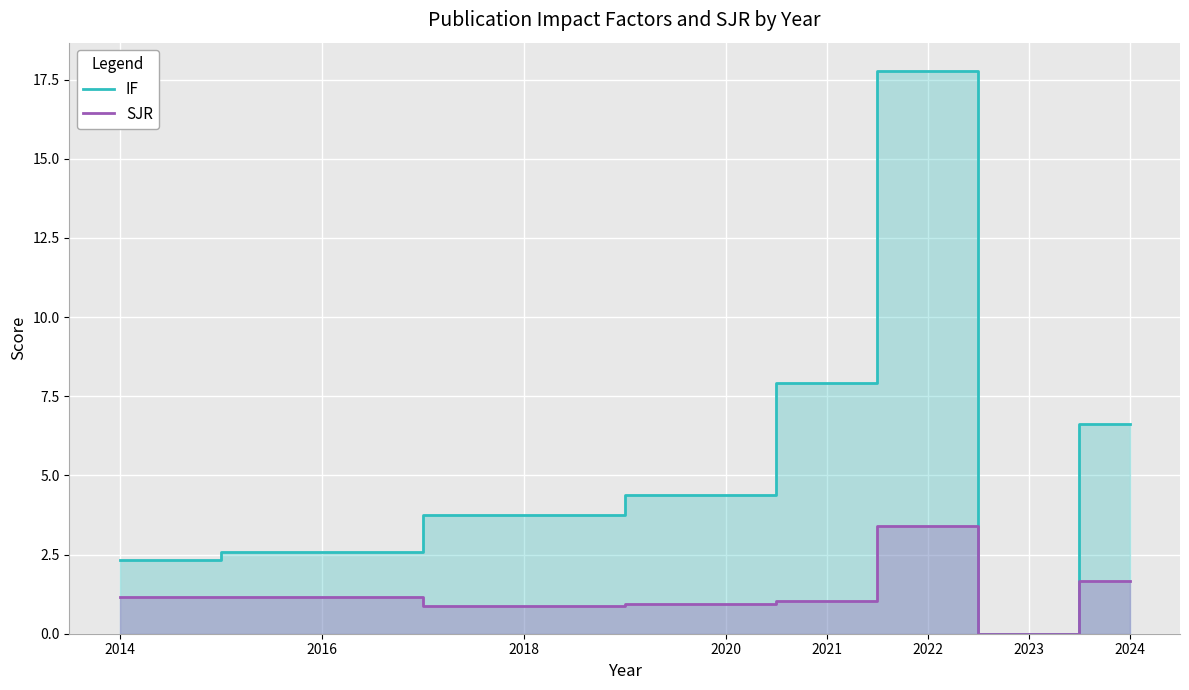

Does the chart display data point markers on the line(s)?

No